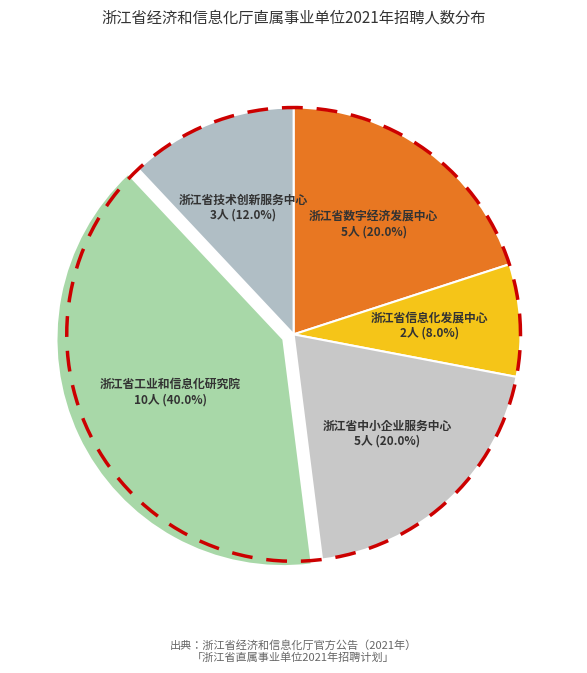

Is there a majority slice in this chart?

No